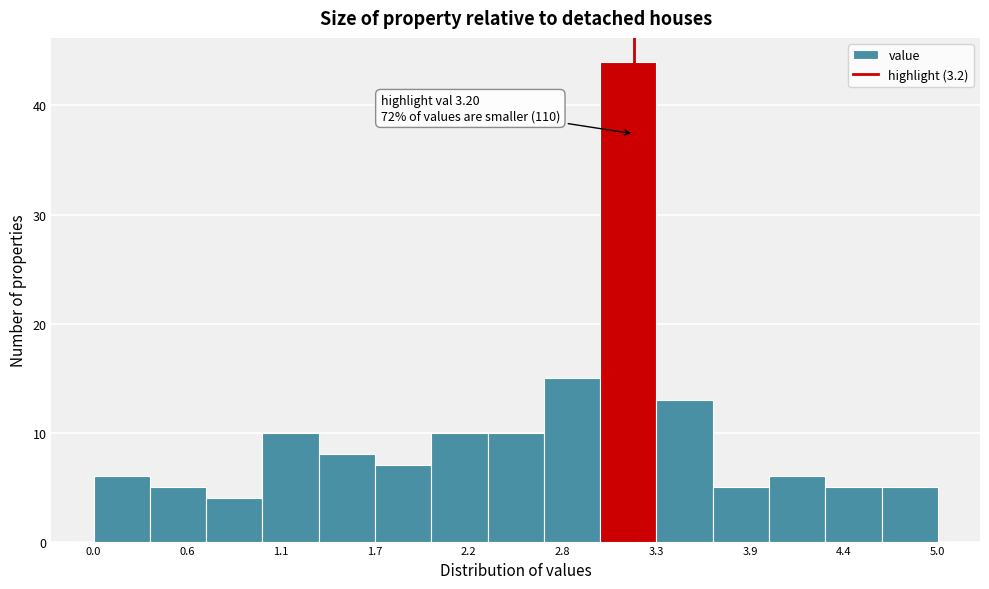

Read against the x-axis, roughly where is the centre of the tallest bar?

3.2